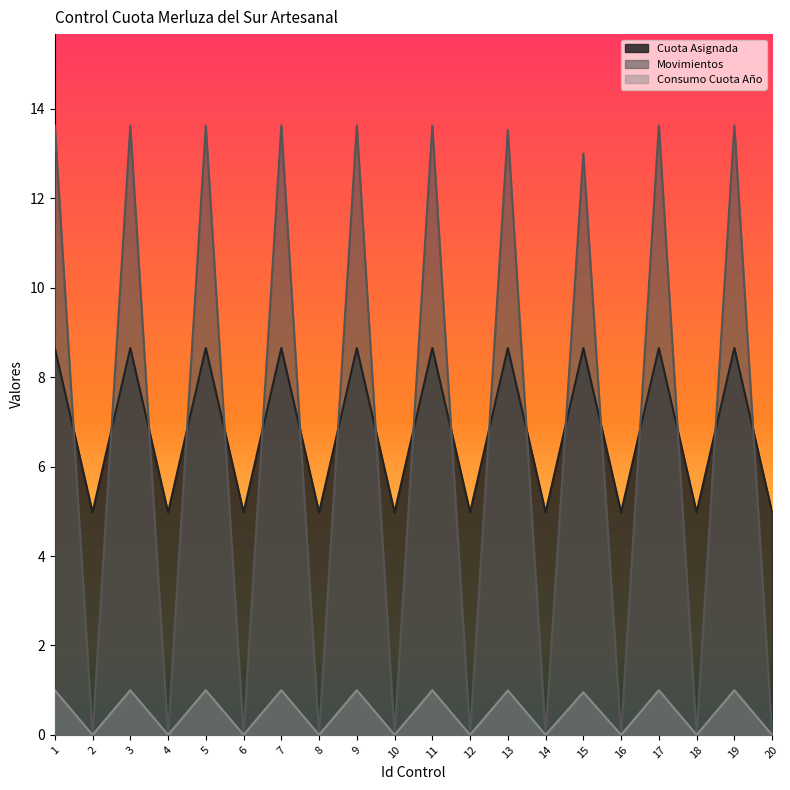

How many lines are shown in the chart?

3